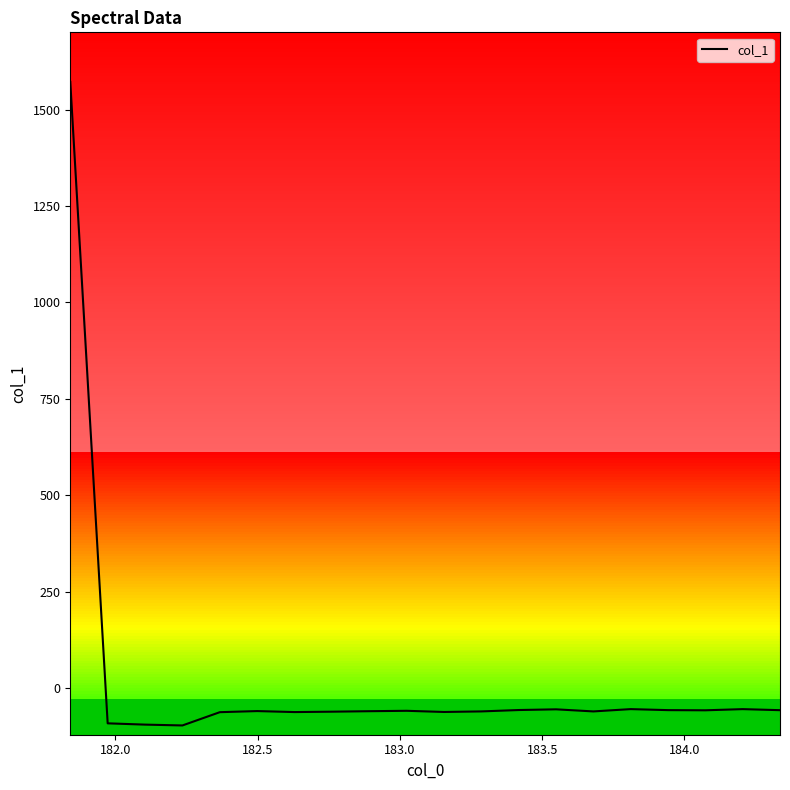

How many distinct data groups are displayed?

1